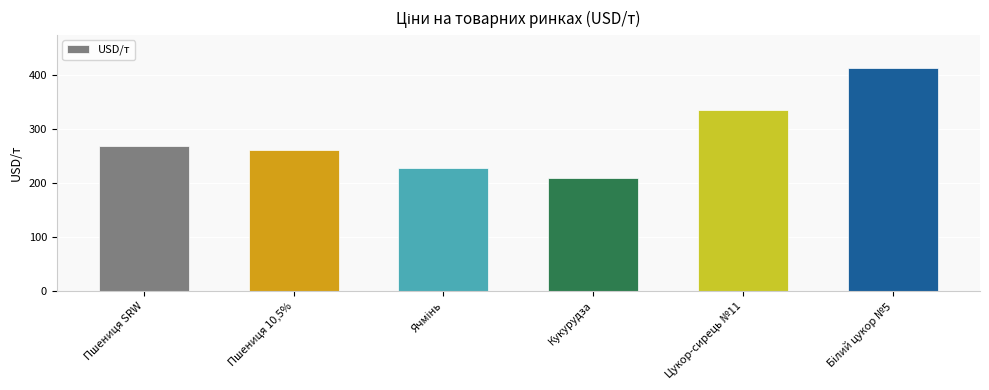

What is the average value?

285.6